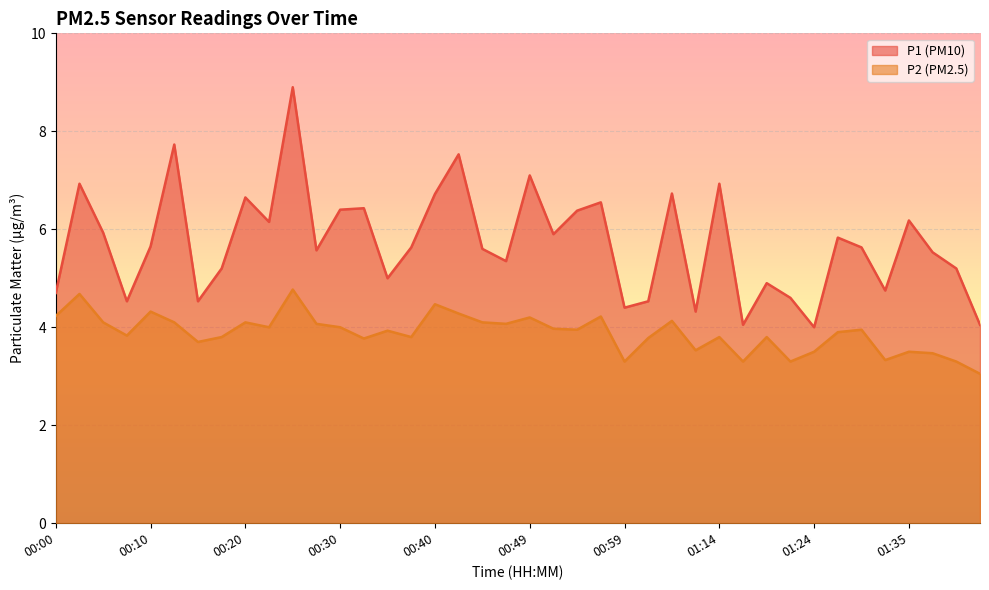

How many data points does each series have?

40